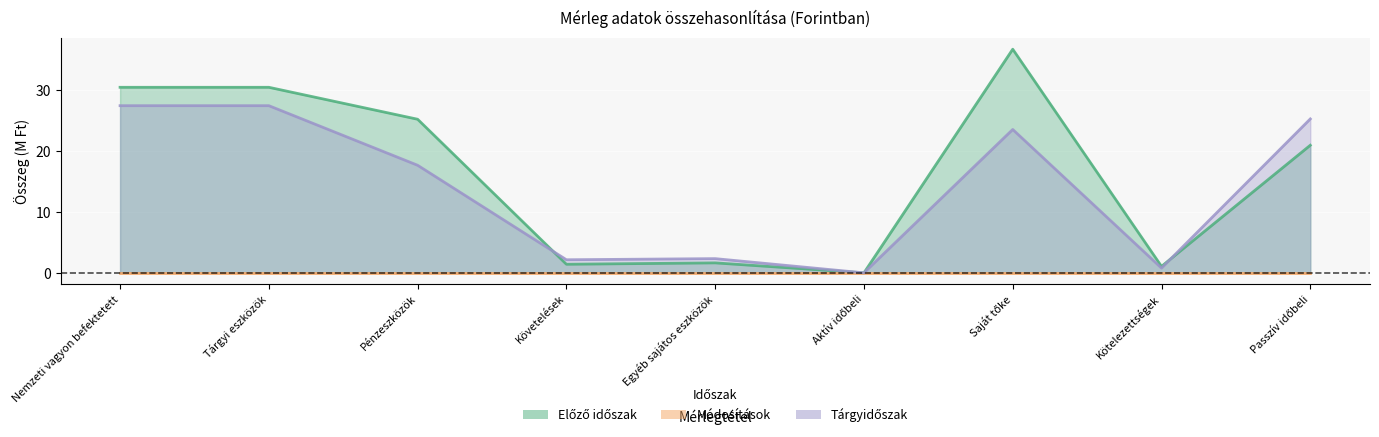

True or false: Tárgyidőszak has a value of 25.3 at Passzív időbeli.

True